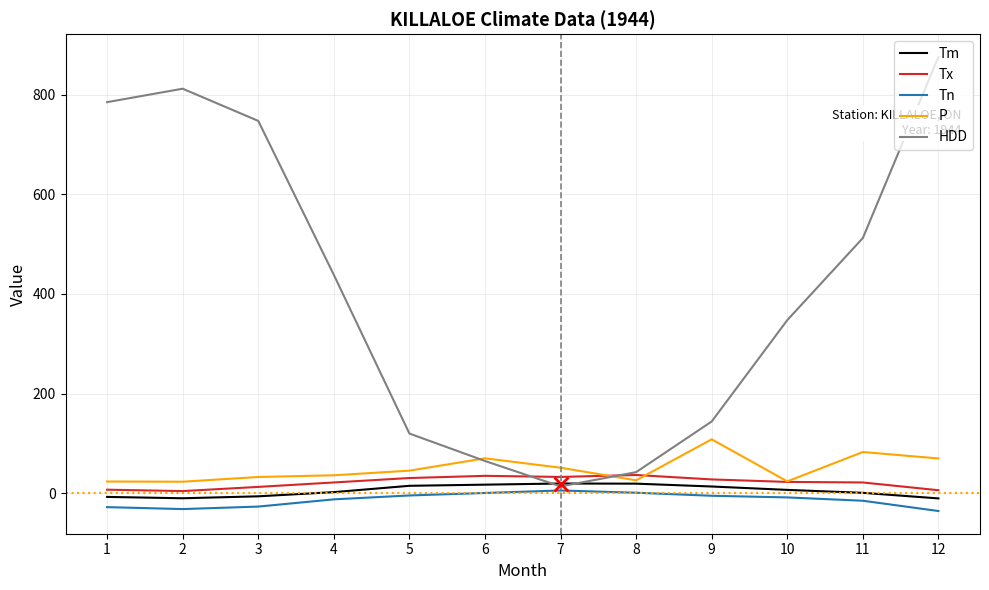

What is the maximum value for P?

108.3